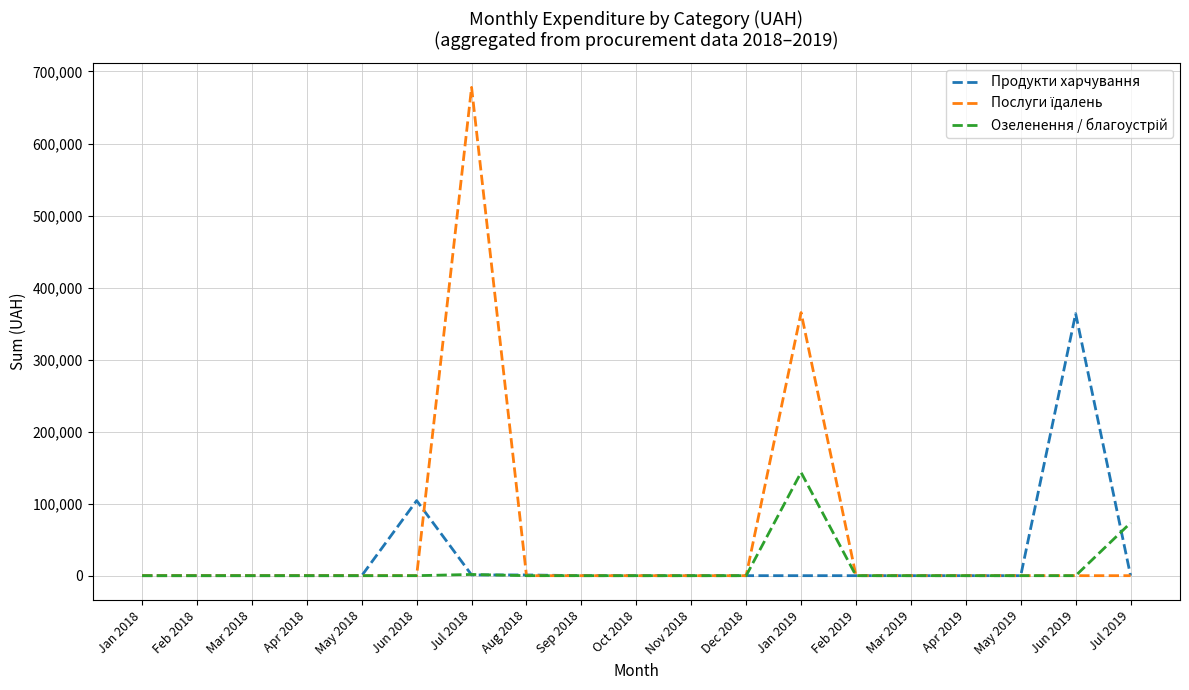

What is the difference between the highest and lowest values at Jun 2018?

104195.2